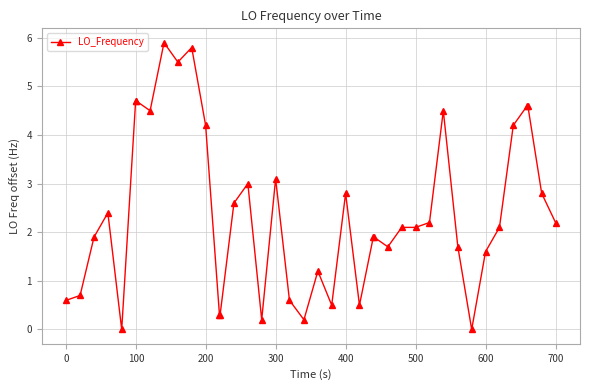

How many data points does each series have?

40